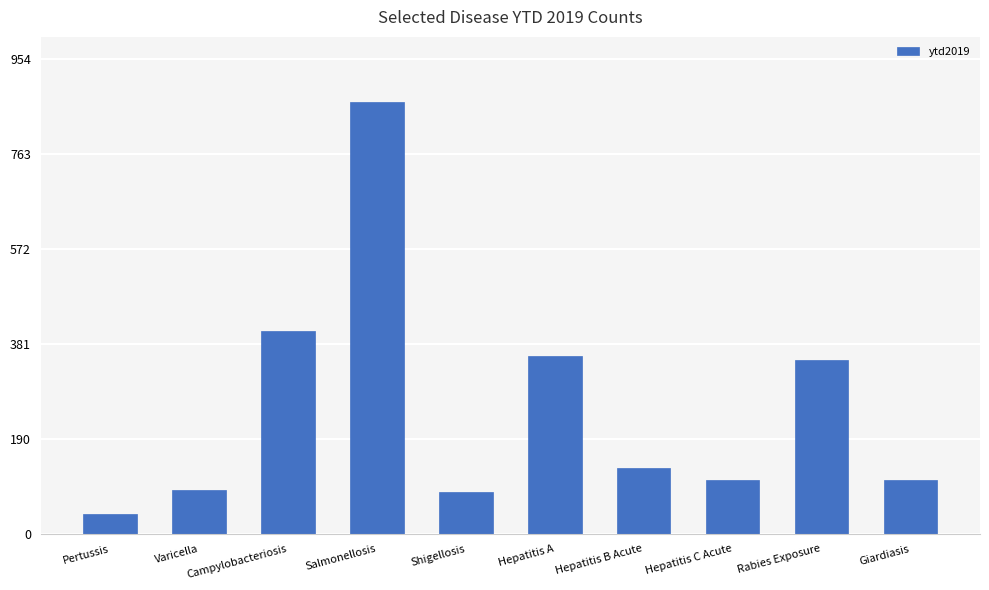

The value at Varicella is 35. True or false?

False